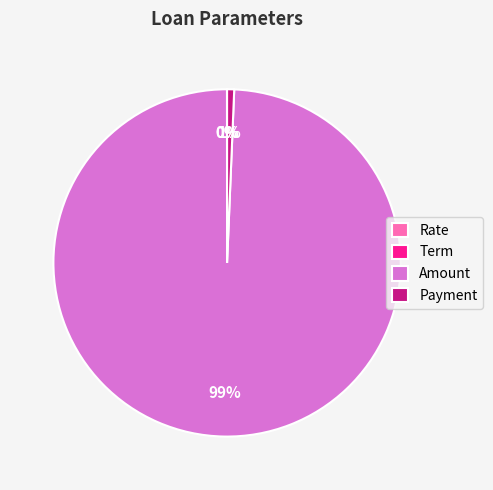

Is it true that Amount is 89% of the pie?

False